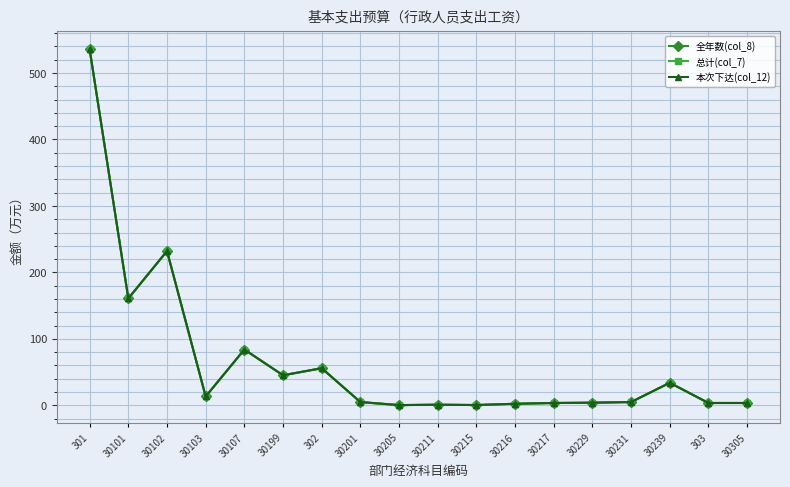

True or false: 全年数(col_8) and 本次下达(col_12) cross at least once.

False